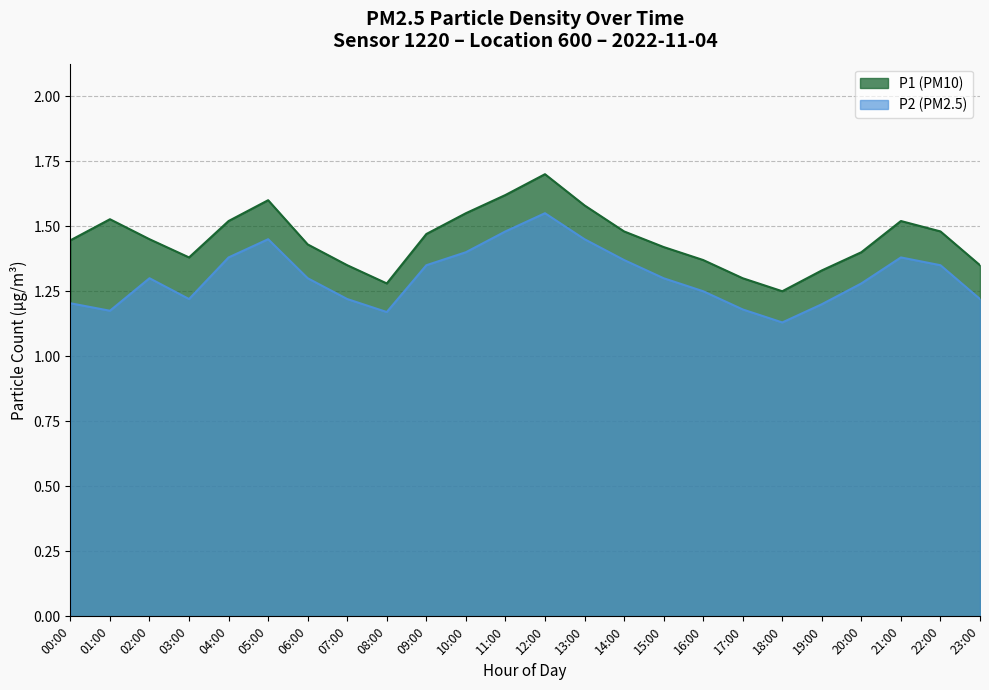

Which series has the widest spread of values?

P1 (PM10)